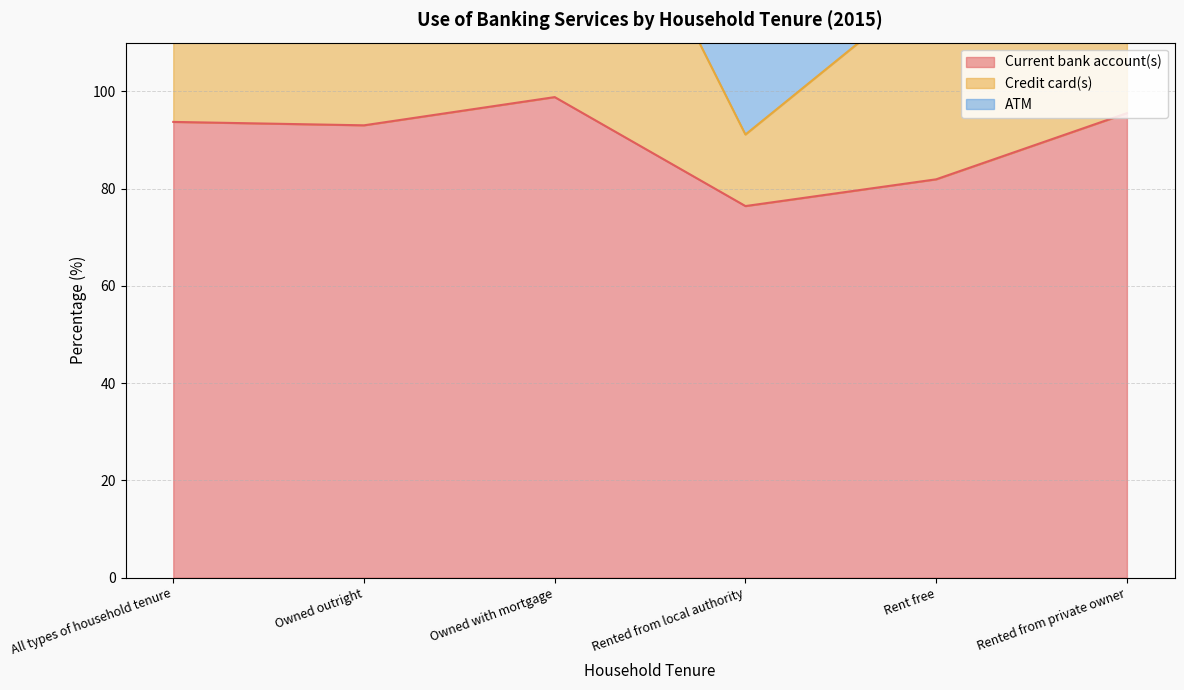

What position from the right is Rent free?

2